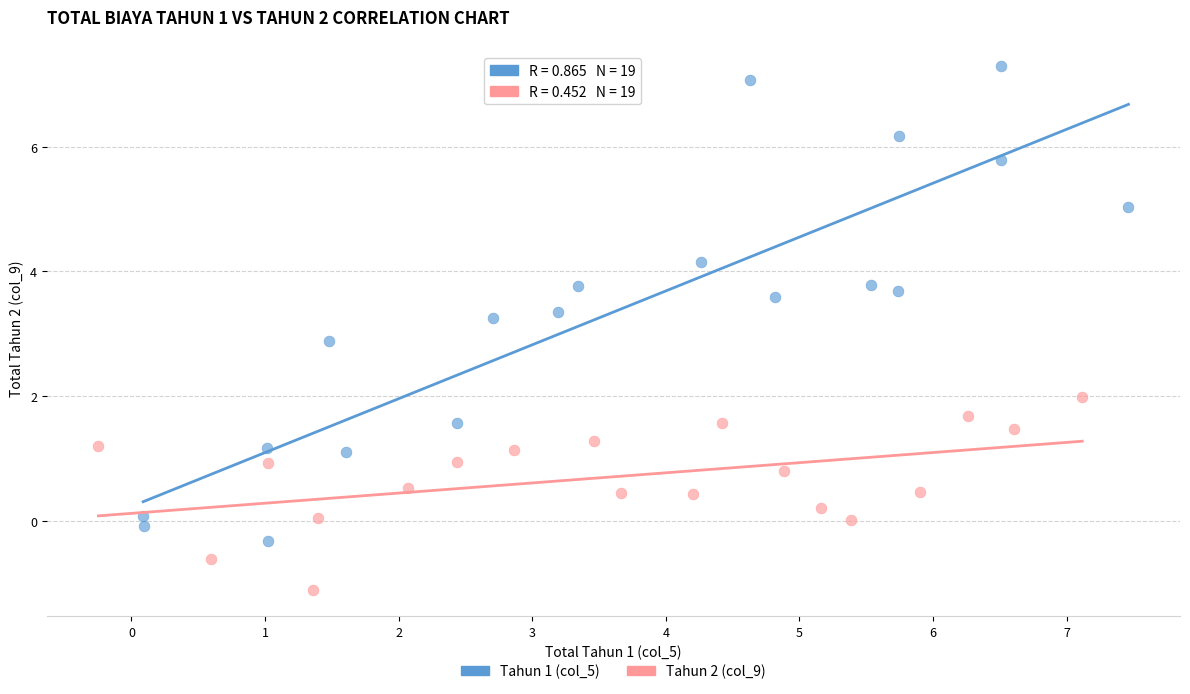

Which series reaches the maximum Y coordinate?

Tahun 1 (col_5)